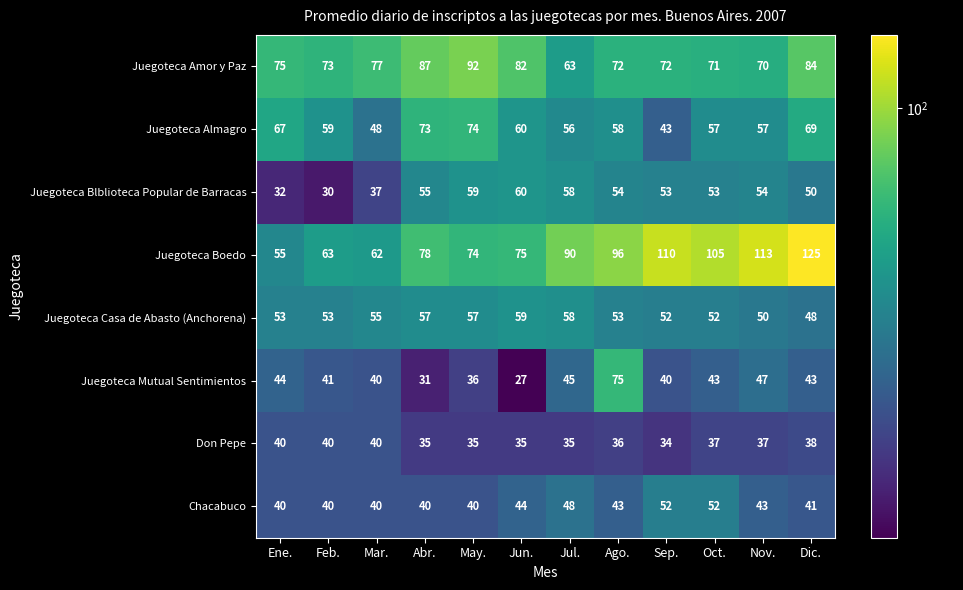

What value does the Juegoteca Casa de Abasto (Anchorena) series have at Jul., to the nearest 5?

60